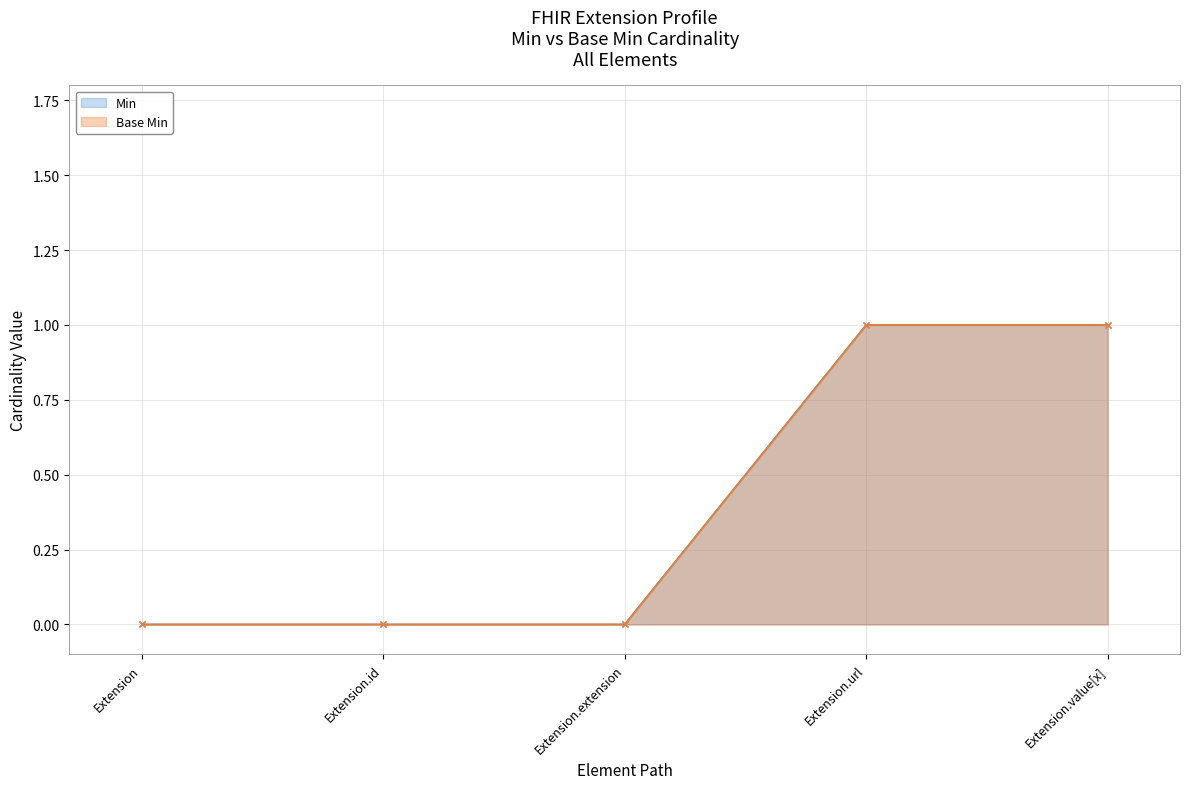

True or false: Base Min and Min intersect in this chart.

False